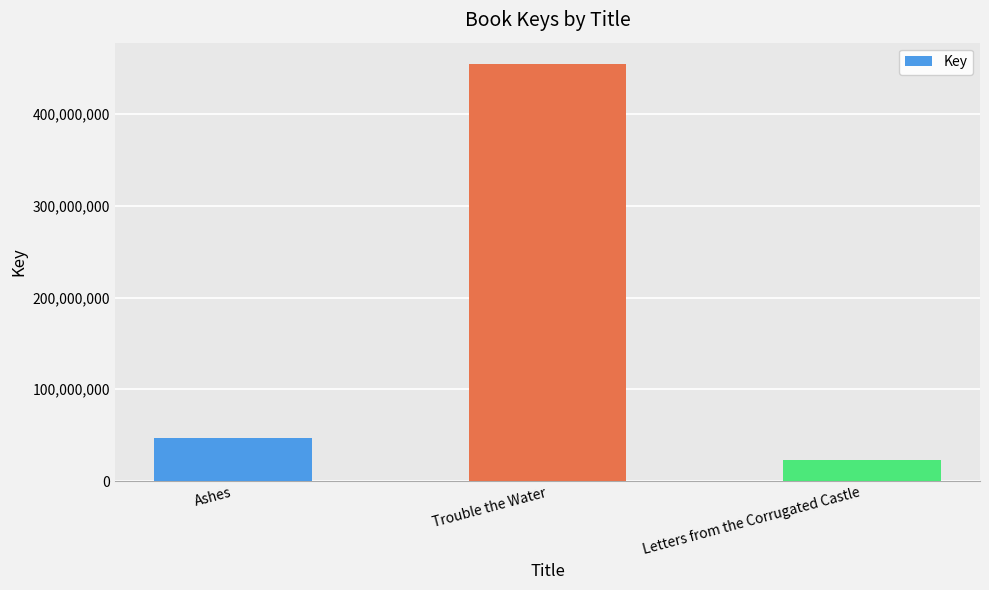

Reading left to right, transcribe all the data shown in this chart.

46517925	455126116	22441634